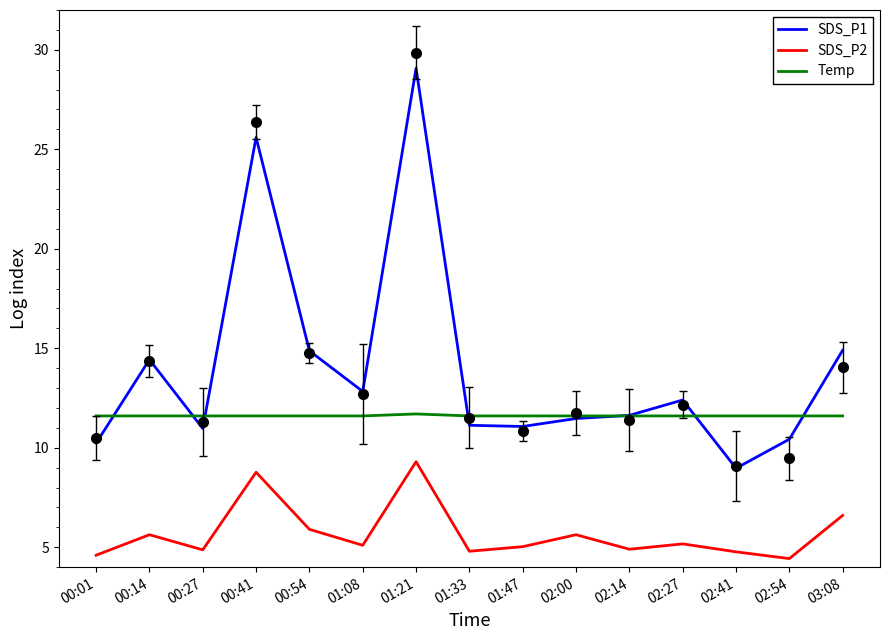

What are all the series names shown in the legend?

SDS_P1, SDS_P2, Temp